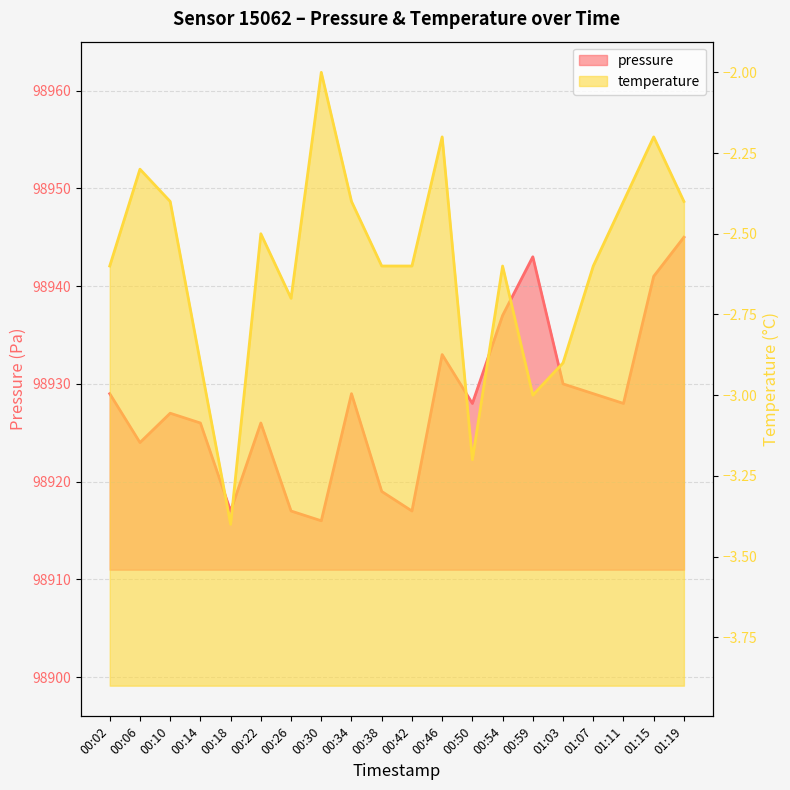

Read the pressure value at 01:07.

98929.0